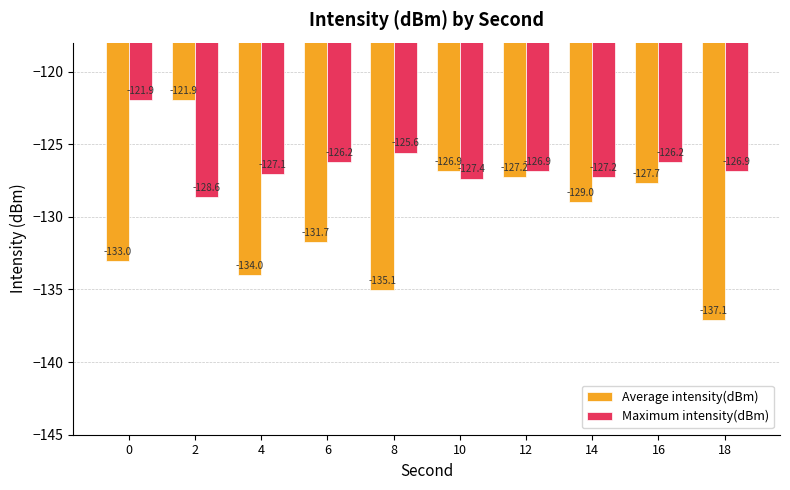

What is the sum of the Maximum intensity(dBm) values at 6 and 0?

-248.2